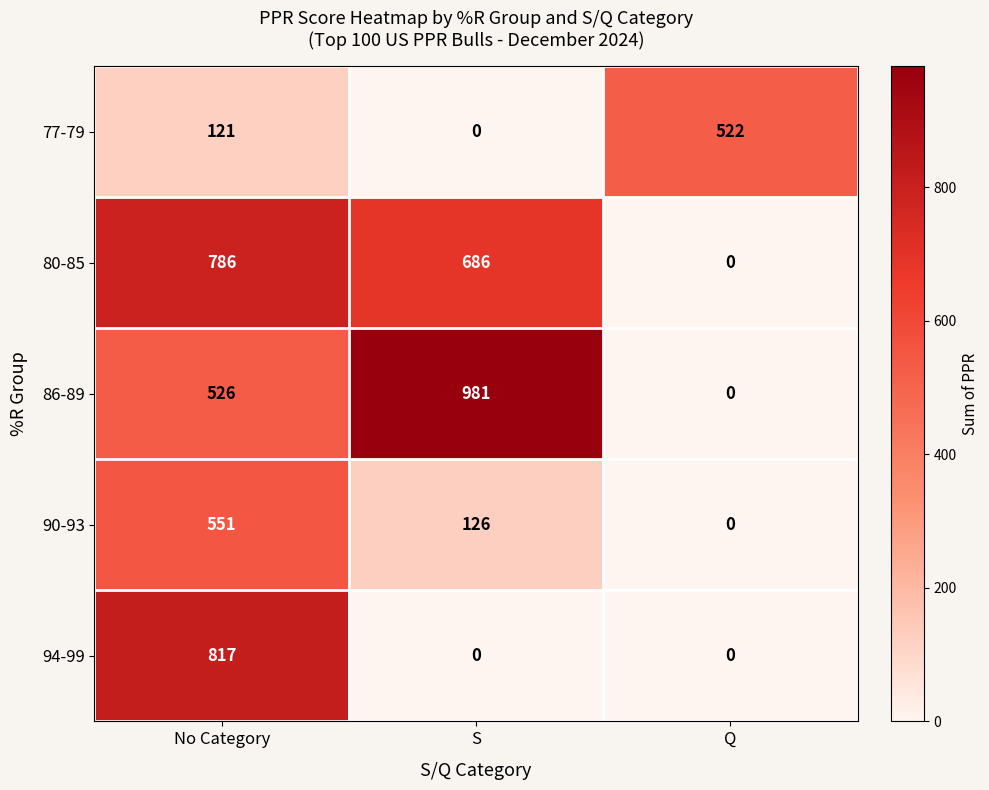

At how many categories does at least one series exceed 950?

1